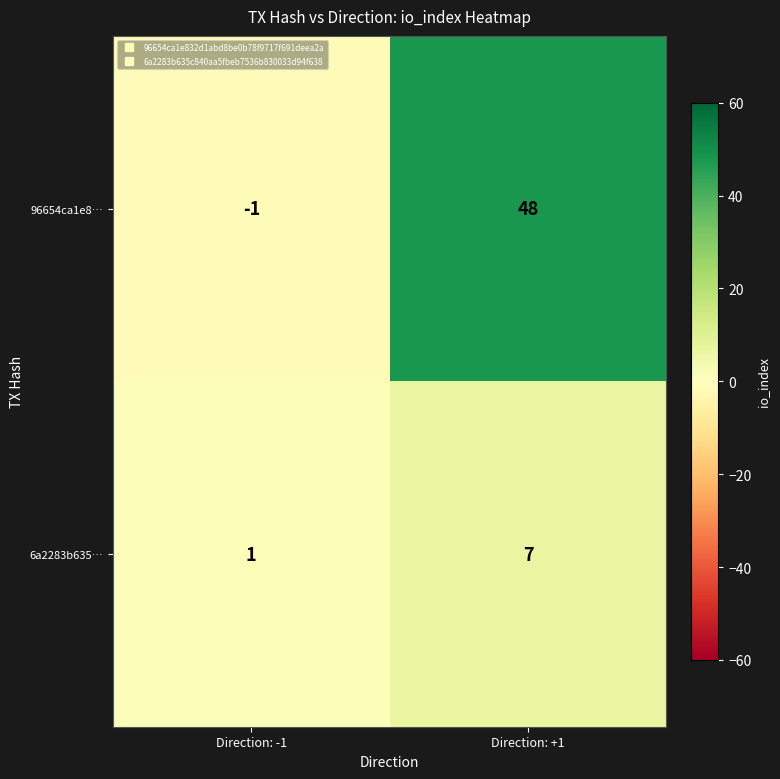

Which series has the largest total across all categories?

96654ca1e8…